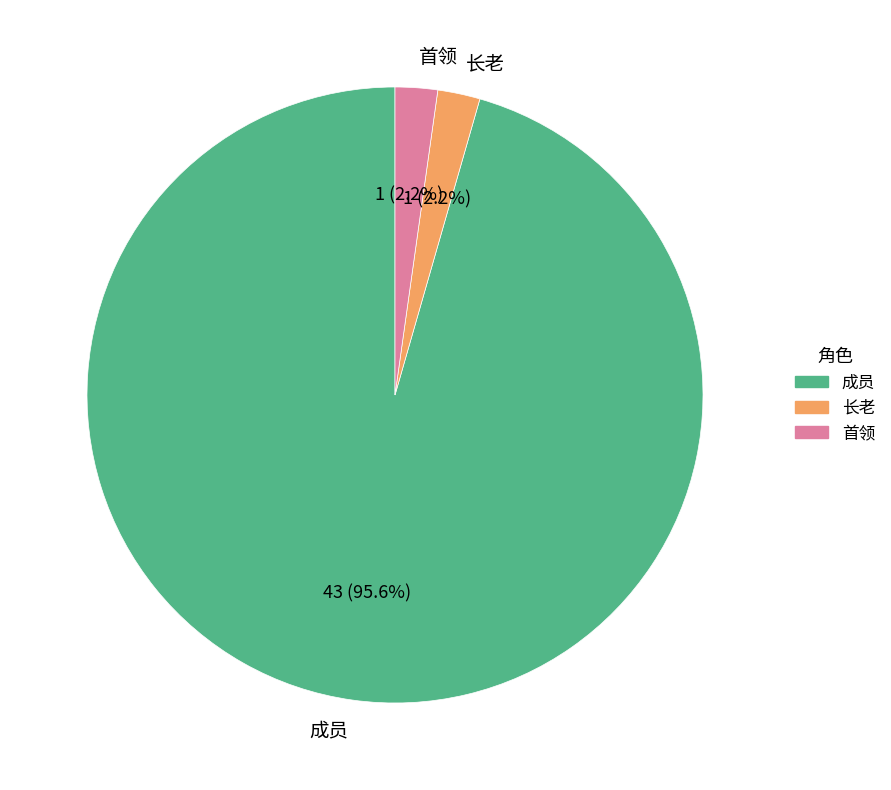

To the nearest percent, what is the difference between the largest and smallest slice percentages?

93%